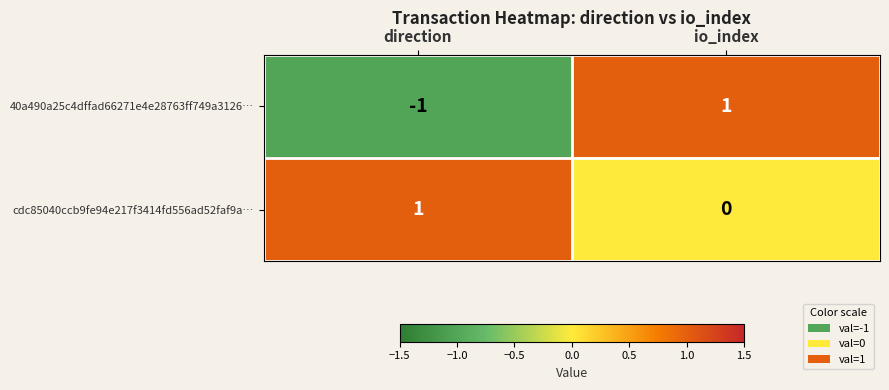

List the series in order of their overall mean, highest first.

cdc85040ccb9fe94e217f3414fd556ad52faf9a…, 40a490a25c4dffad66271e4e28763ff749a3126…